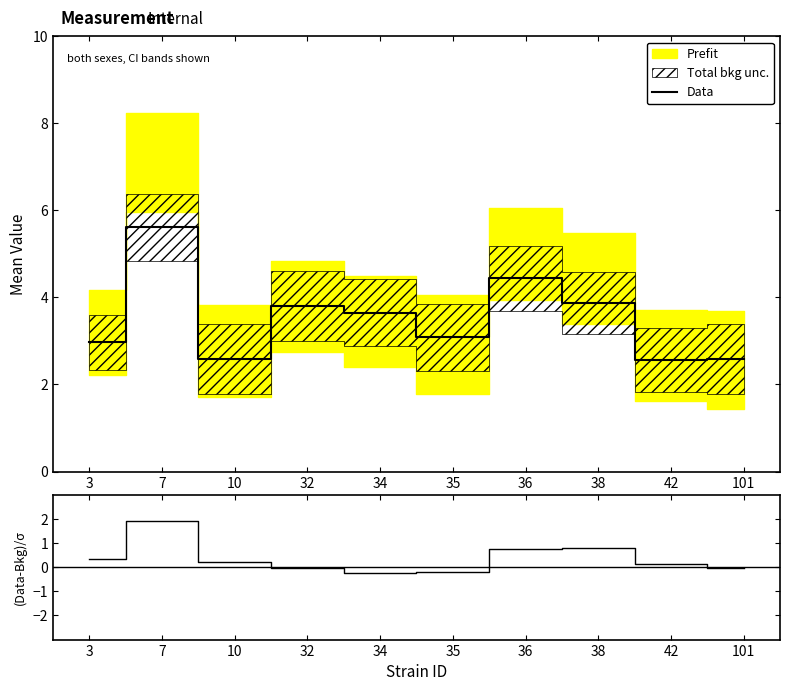

True or false: Data and (Data-Bkg)/sigma cross at least once.

False